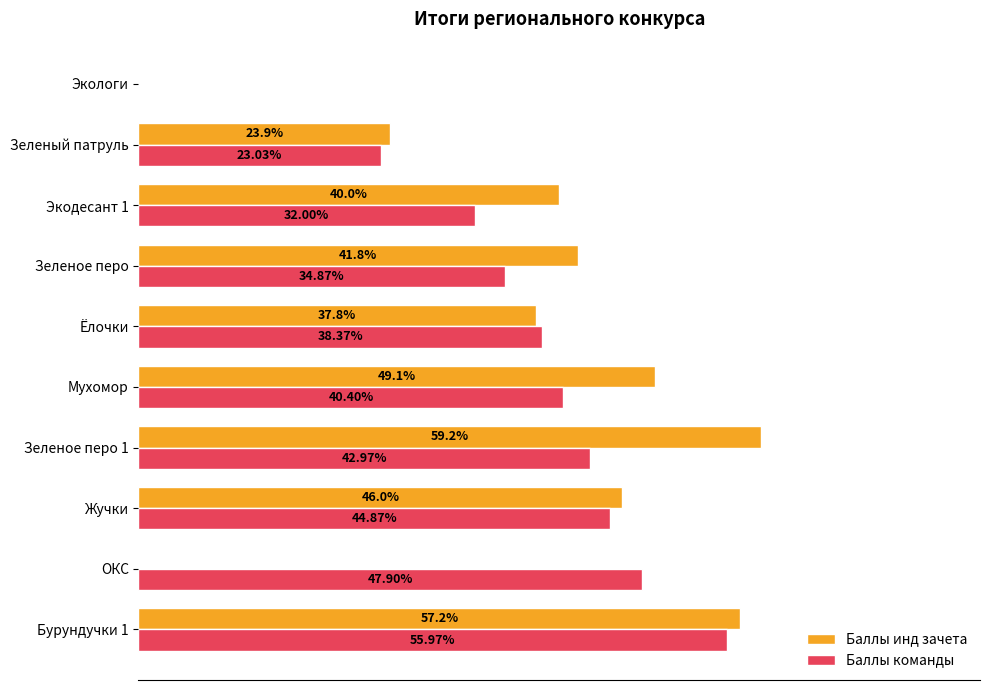

Which series has the largest total across all categories?

Баллы команды